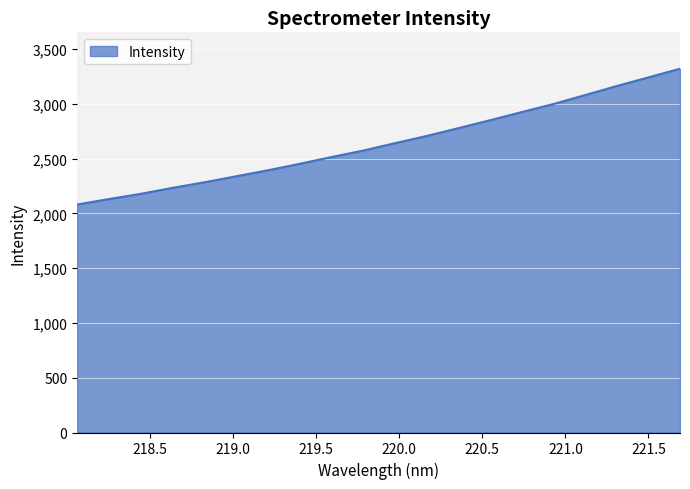

True or false: the data has more than 0 interior local peaks.

False